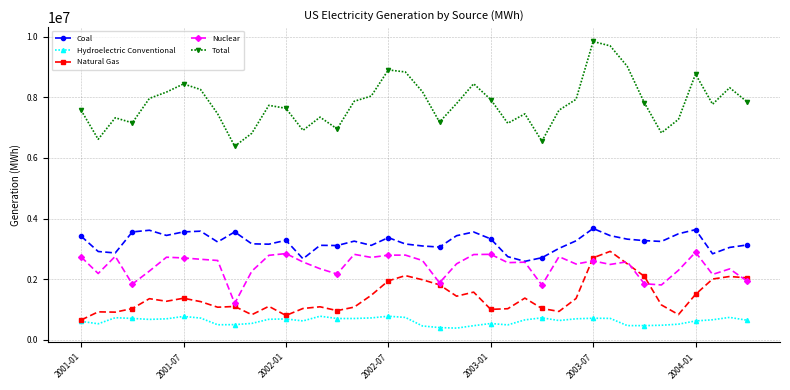

What is the minimum value for Nuclear?

1200058